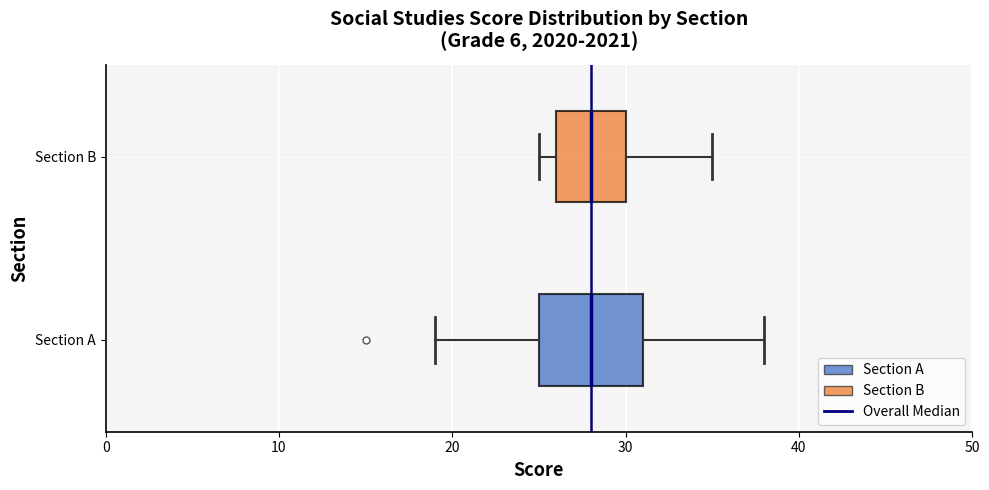

Where does the right whisker of the box for Section A end on the x-axis? The values are not printed on the chart, so give them approximately, as read against the axis.

38